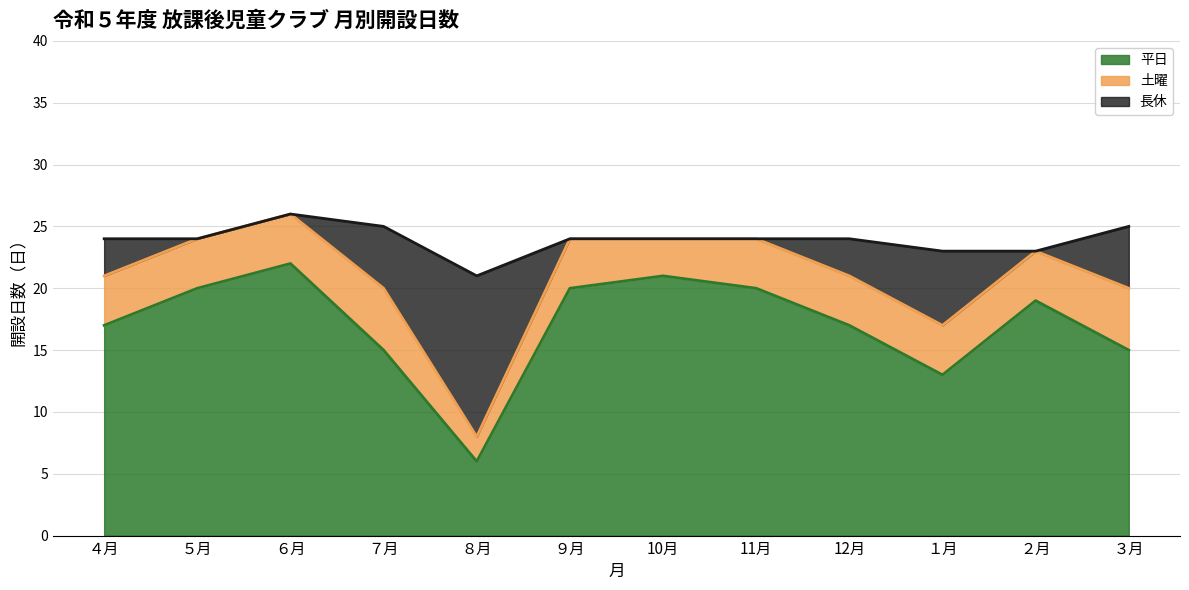

How many interior local peaks does the 土曜 series have?

2